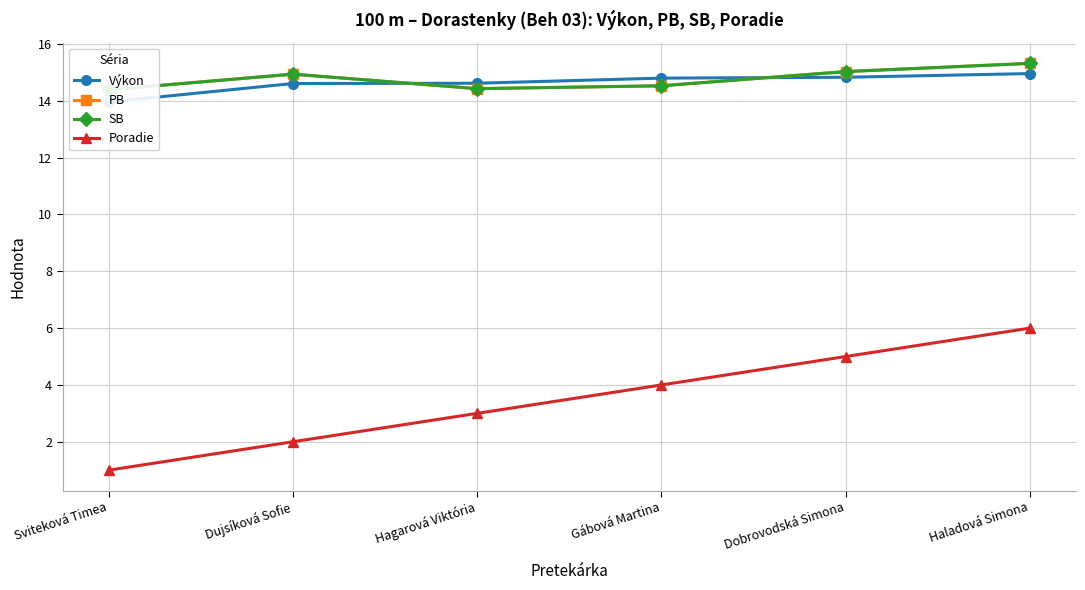

What is the approximate value of SB at Hagarová Viktória?

14.4